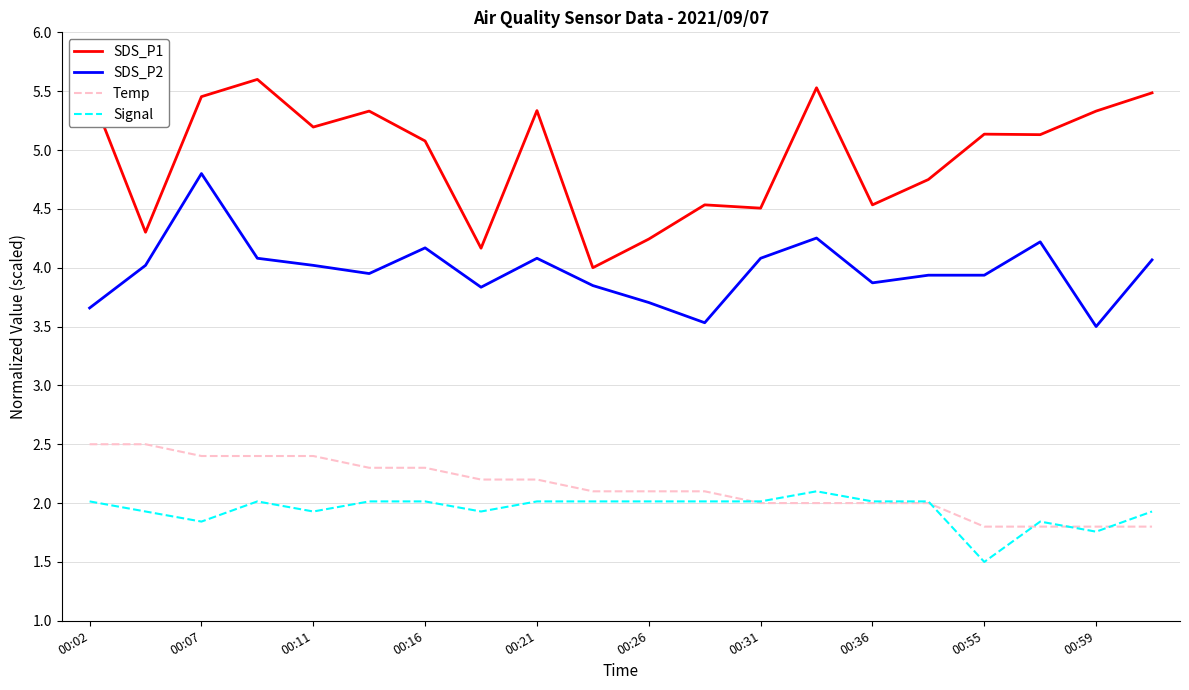

Which series has the largest range (max minus min)?

SDS_P1